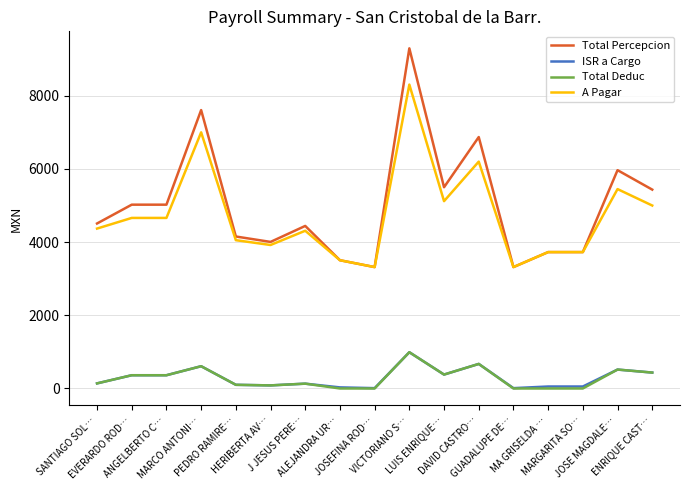

What is the maximum value for A Pagar?

8304.9